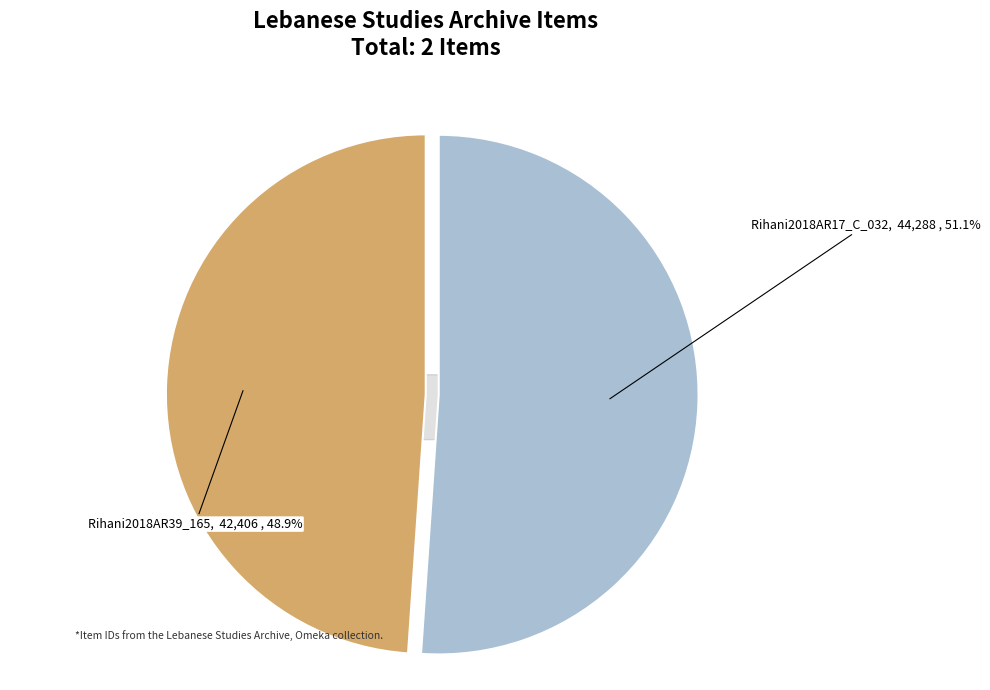

What is the change in value from Rihani2018AR17_C_032 to Rihani2018AR39_165?

-1882